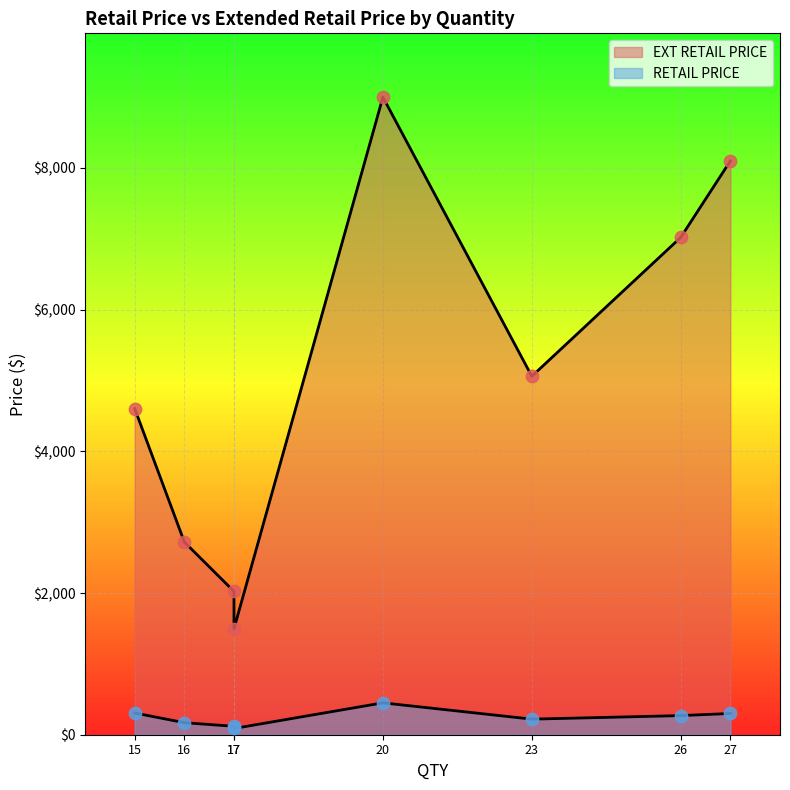

What is the total value across all series at 15?

4909.9